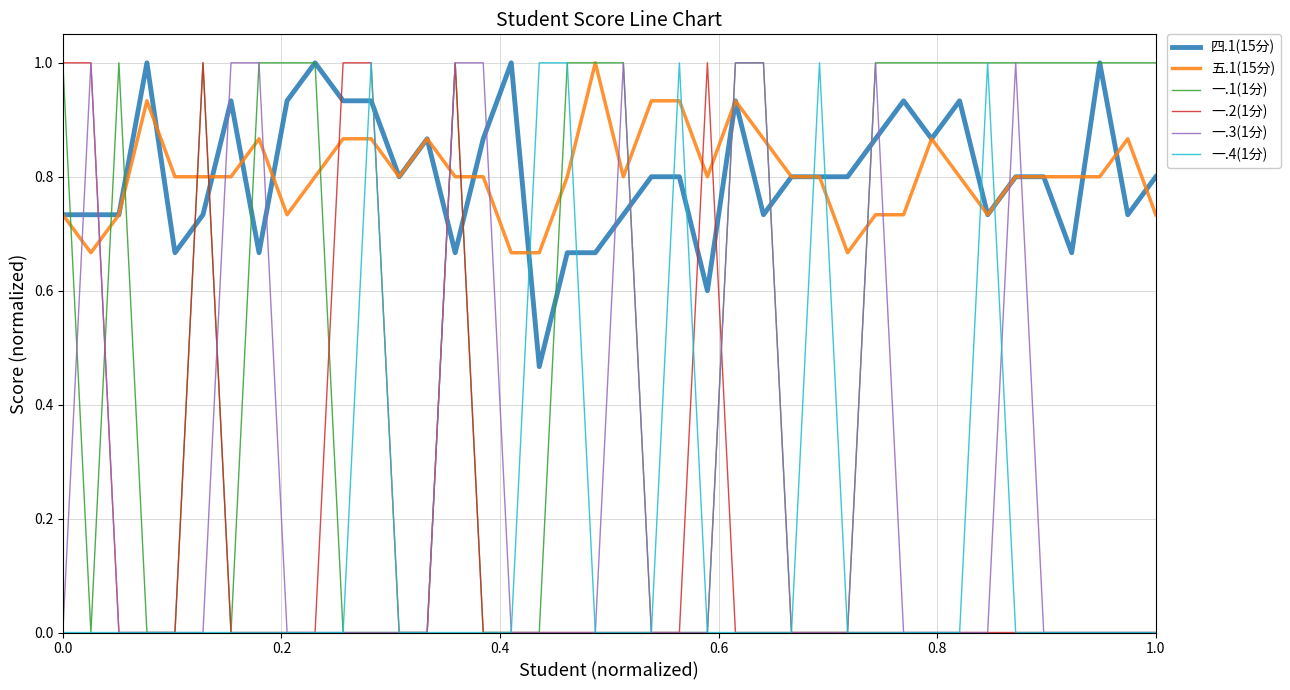

What is the maximum value shown in the chart?

1.0